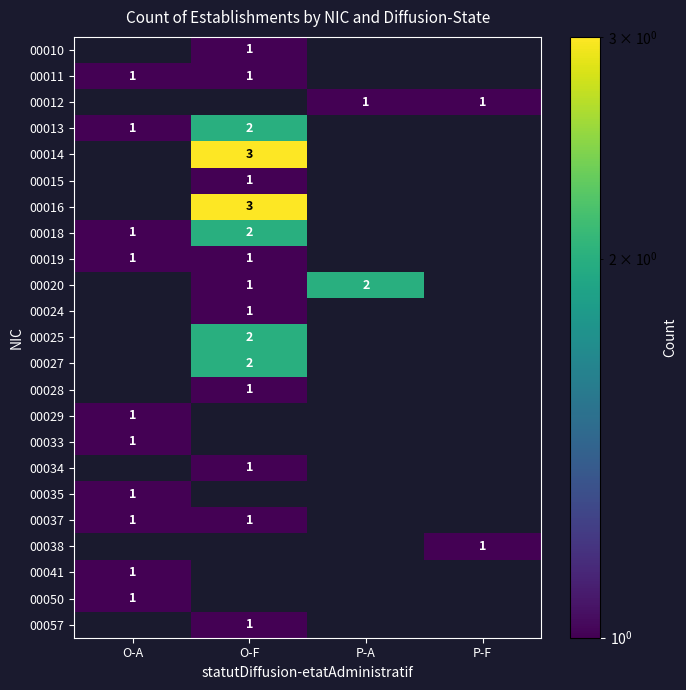

True or false: 00020 has a value of 3 at P-A.

False